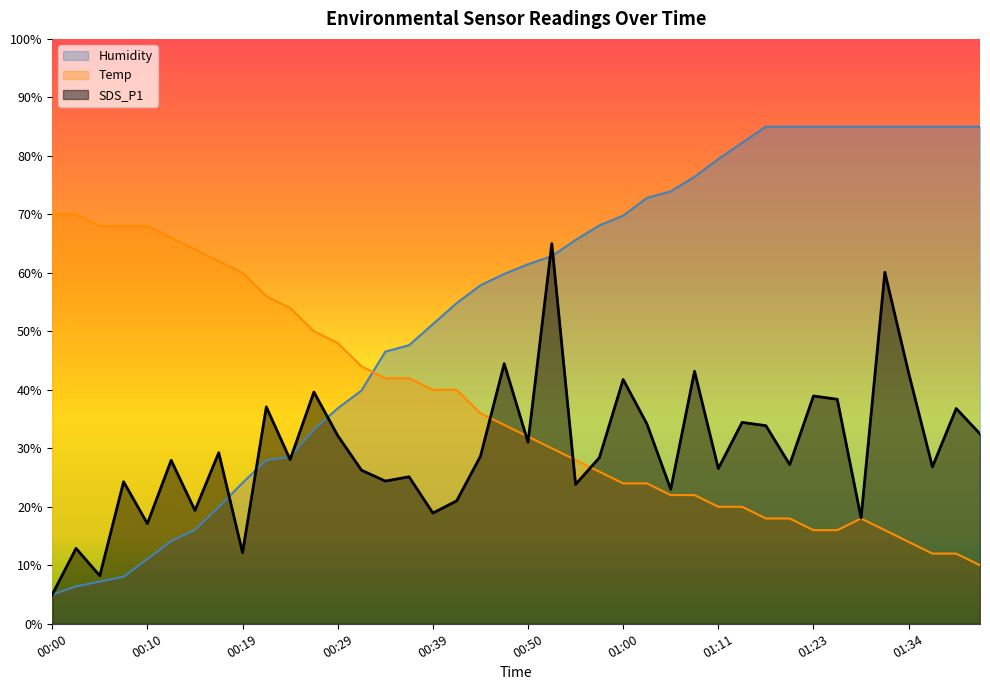

Rank the categories by Temp value from lowest to highest.

01:42, 01:37, 01:39, 01:34, 01:23, 01:26, 01:31, 01:17, 01:20, 01:28, 01:11, 01:14, 01:05, 01:08, 01:00, 01:03, 00:58, 00:55, 00:53, 00:50, 00:47, 00:44, 00:39, 00:42, 00:34, 00:37, 00:32, 00:29, 00:27, 00:24, 00:22, 00:19, 00:17, 00:15, 00:12, 00:05, 00:07, 00:10, 00:00, 00:02